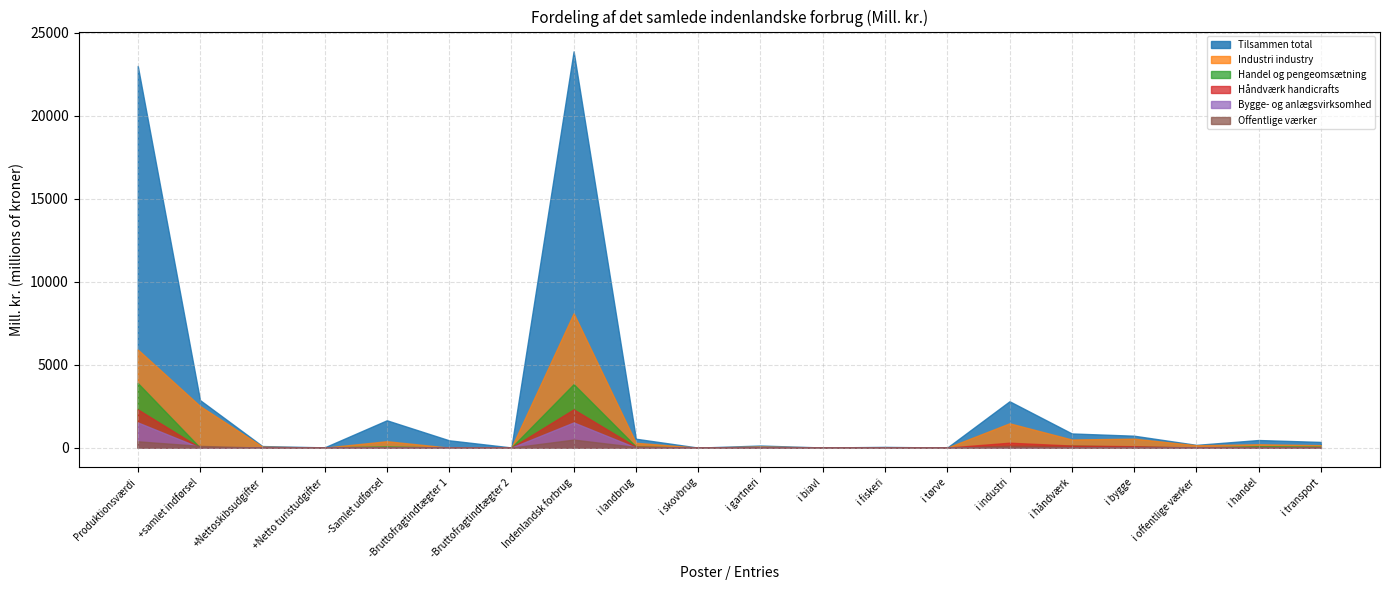

Is it true that Bygge- og anlægsvirksomhed equals 0 at i offentlige værker?

True